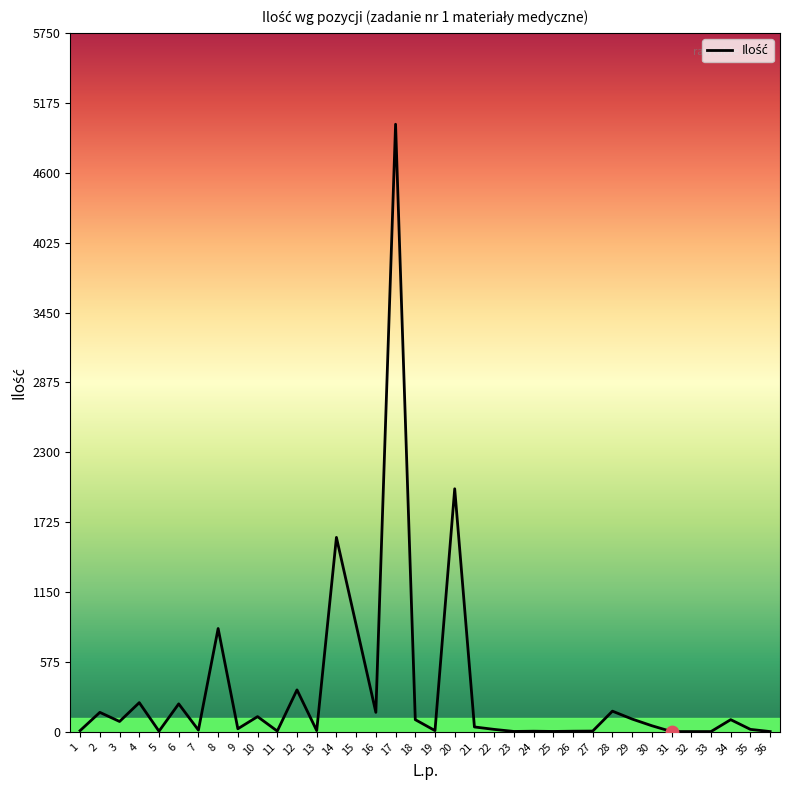

Between 29 and 25, which is larger?

29